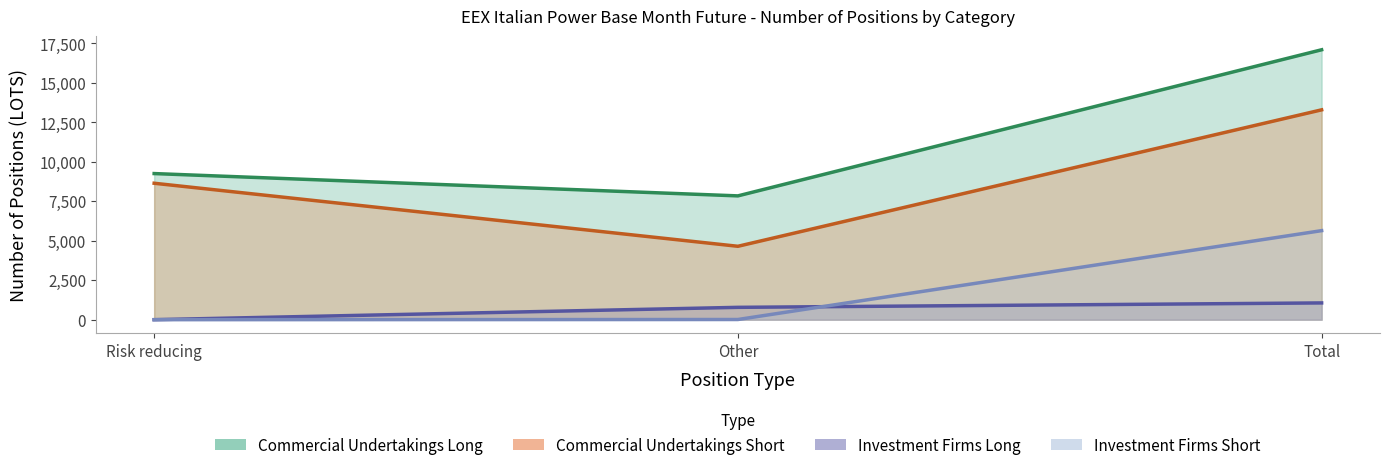

What is the spread (max minus min) of values at Total?

16038.0